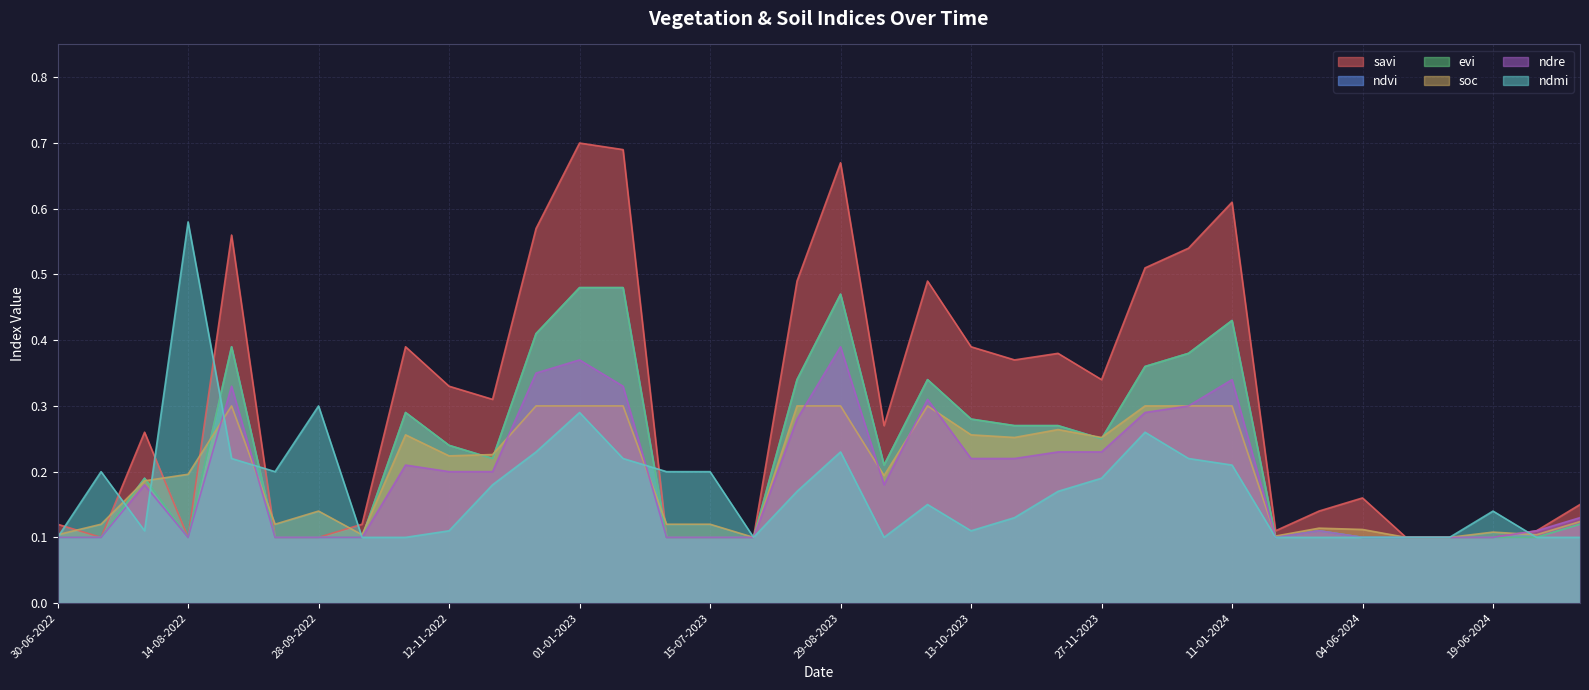

Which series has the largest total across all categories?

savi